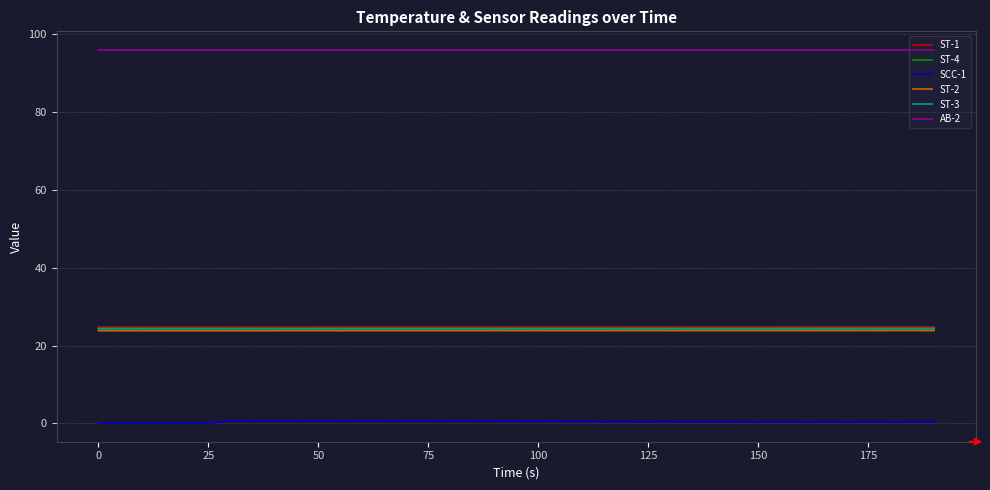

What is the difference between the maximum and minimum values in the ST-2 series?

0.1